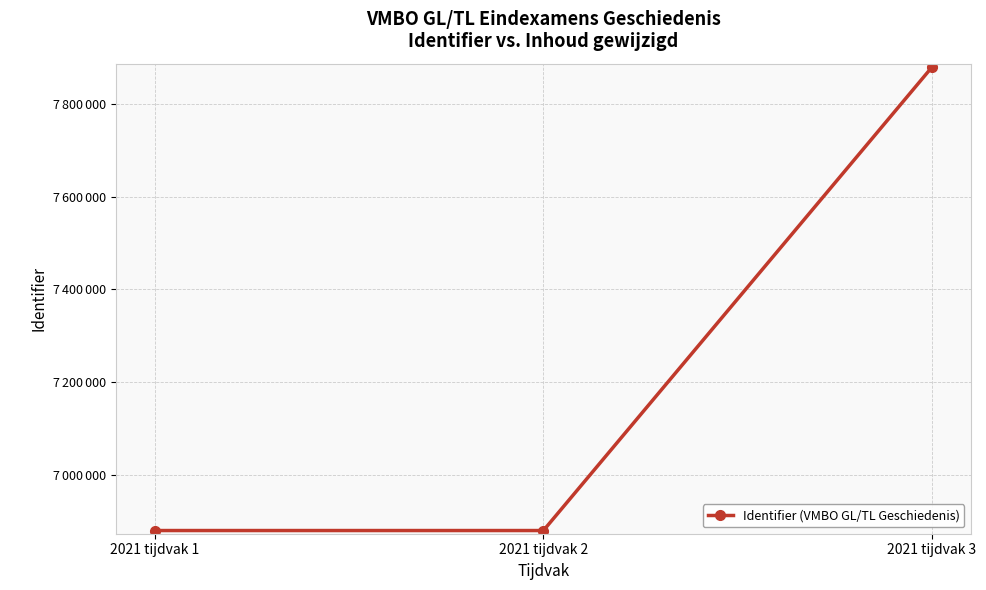

Is it true that the value at 2021 tijdvak 1 is 3332688?

False